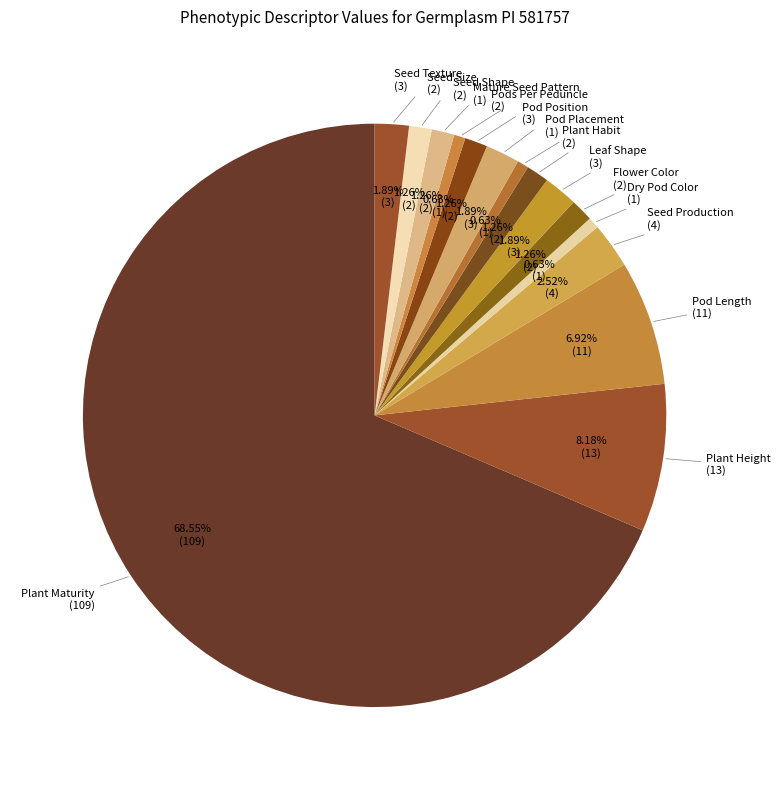

How many slices are in this pie chart?

15